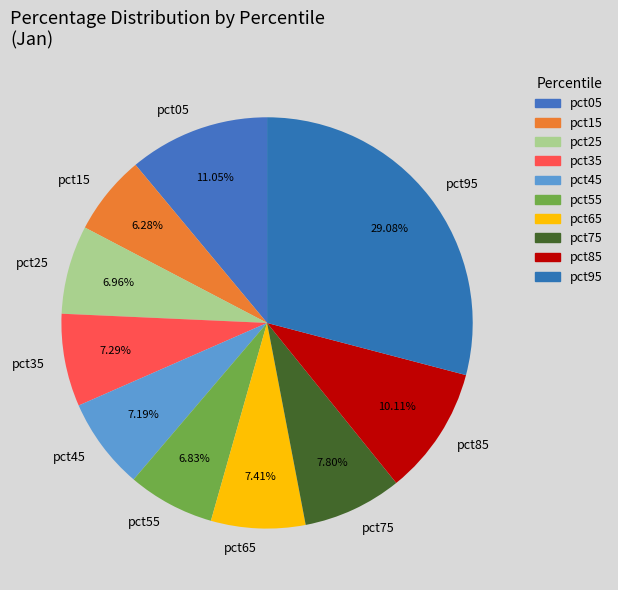

Is it true that pct25 is 7% of the pie?

True